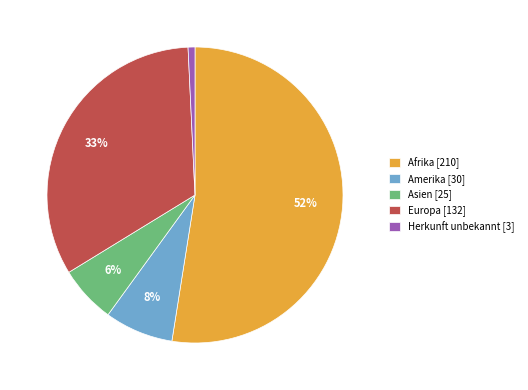

What is the majority slice?

Afrika